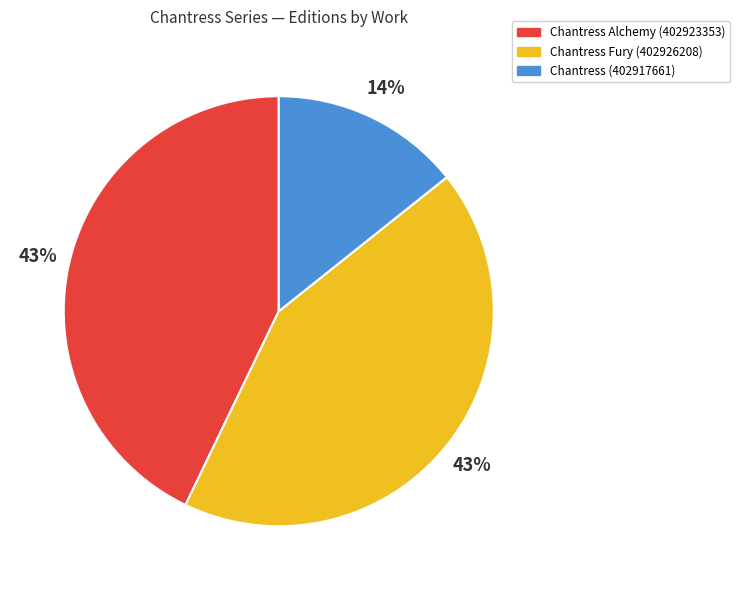

To the nearest percent, what is the difference between the largest and smallest slice percentages?

29%